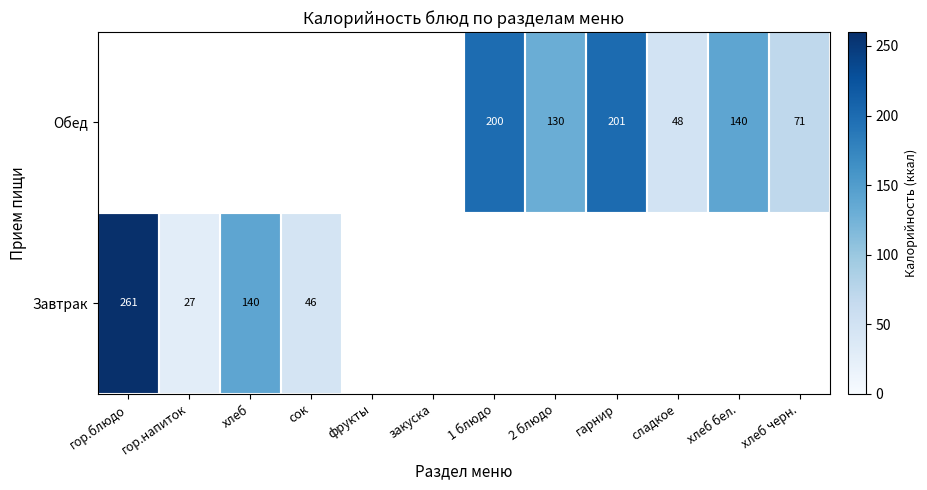

The value of Обед at хлеб черн. is 43. True or false?

False